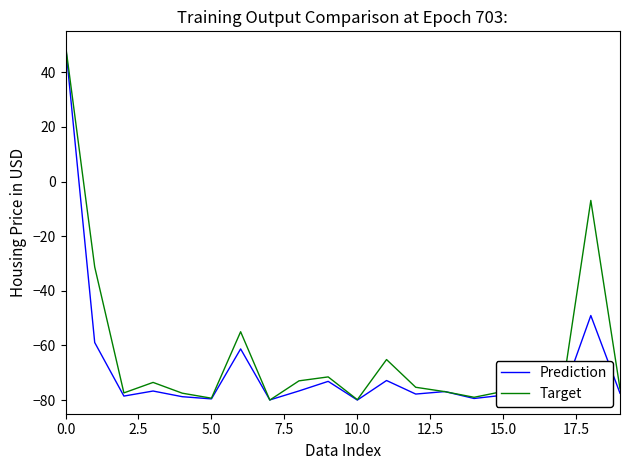

What is the difference between the second highest and second lowest values in the Target series?

72.9